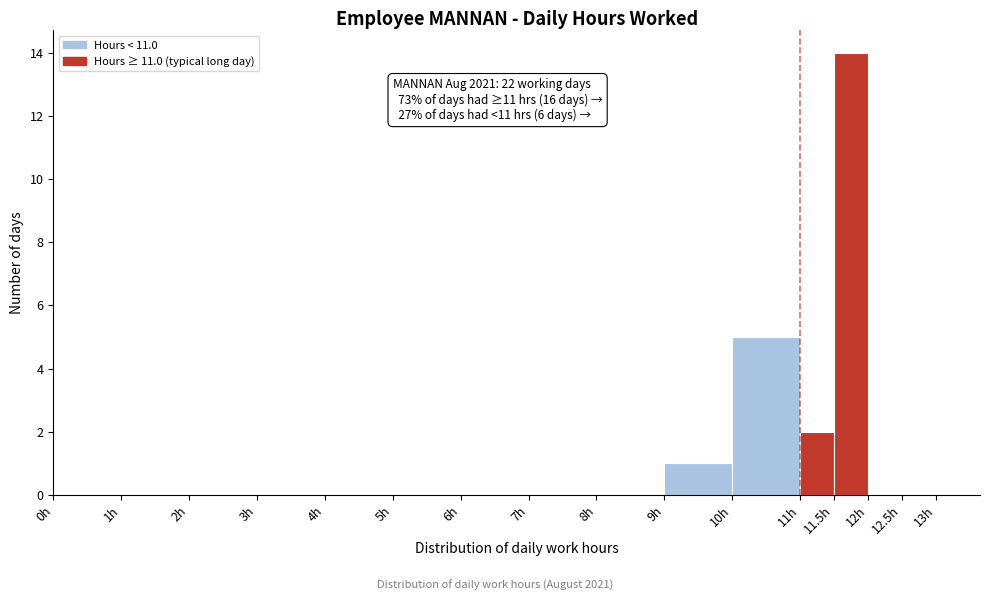

Which range on the x-axis has the tallest bar?

11.5 to 12.0